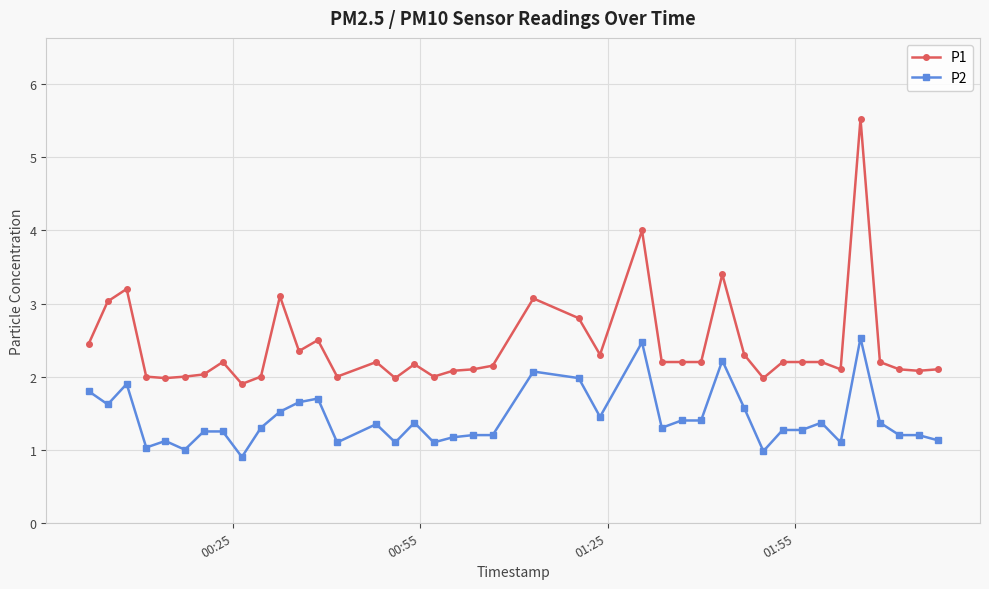

What is the maximum value shown in the chart?

5.5